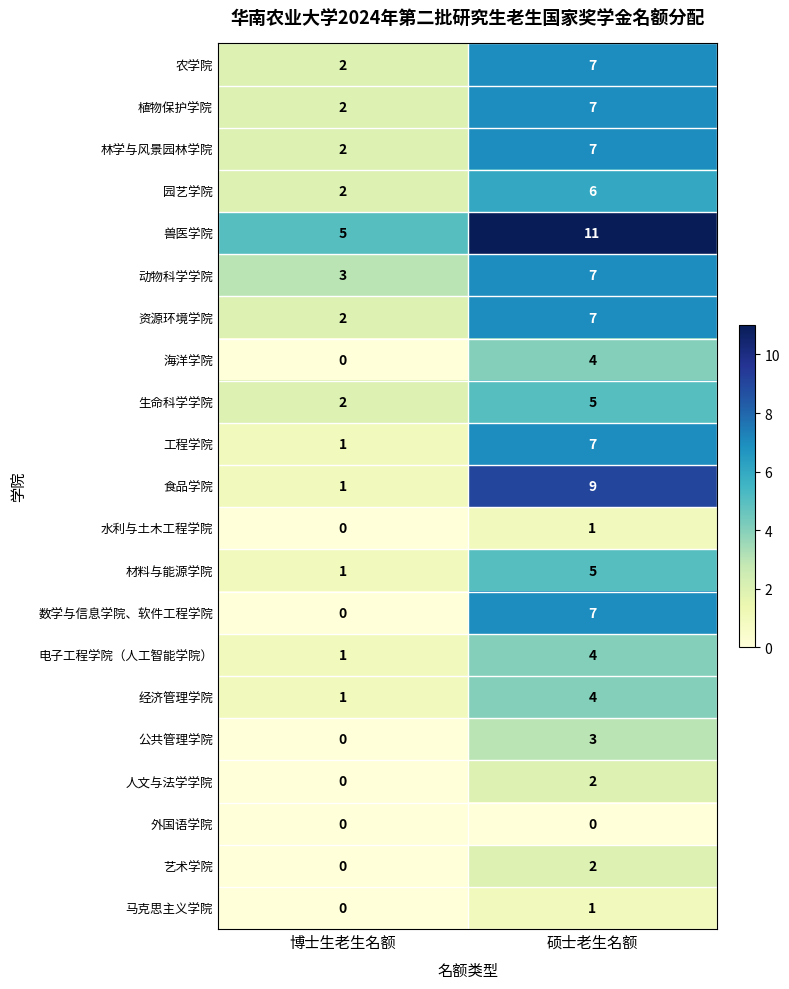

What is the sum of the 园艺学院 values at 博士生老生名额 and 硕士老生名额?

8